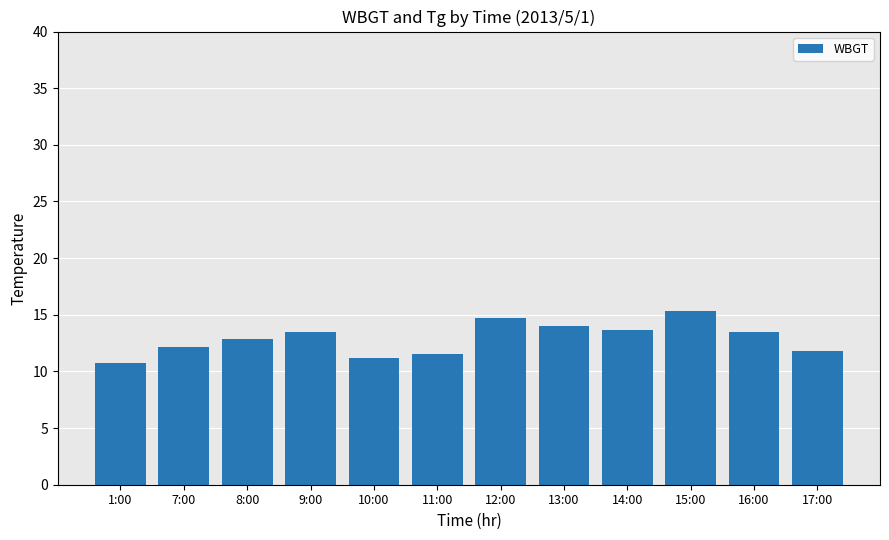

At which category does the chart reach its peak across all series?

15:00